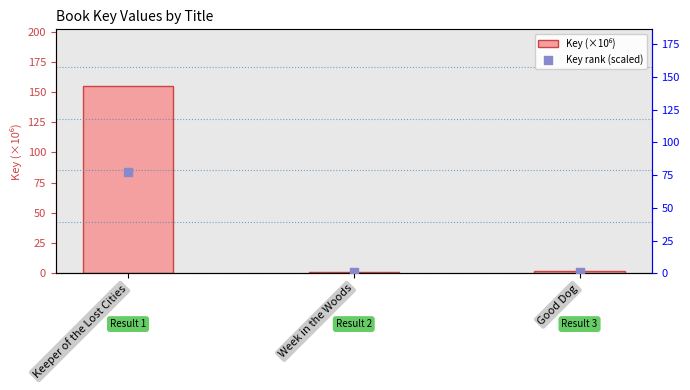

Which series has the largest total across all categories?

Key (×10⁶)